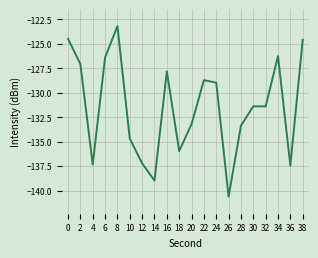

What is the difference between the maximum and minimum values?

17.4